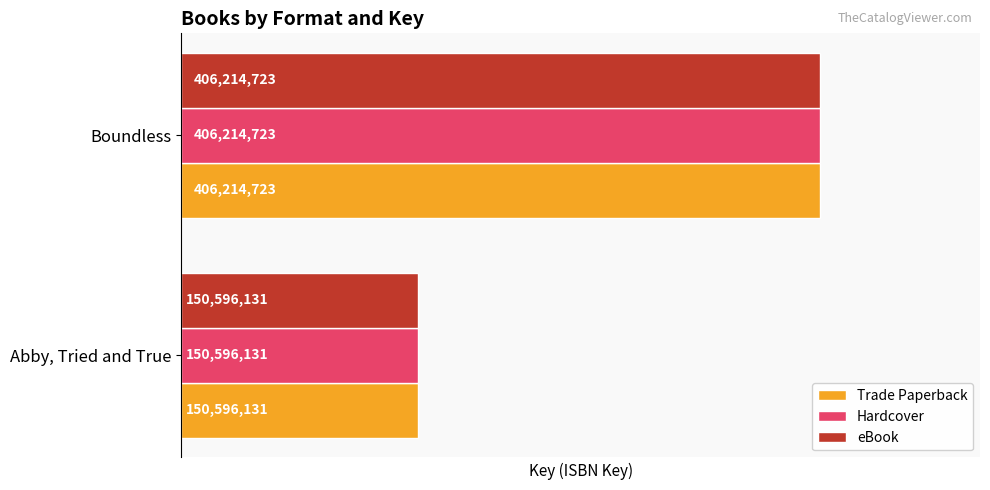

Which category has the lowest value across all series?

Abby, Tried and True